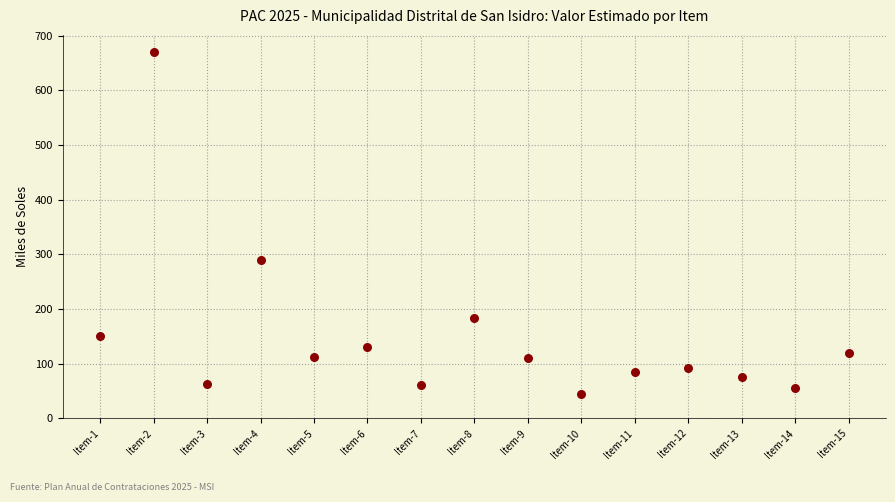

What is the range of X values (max minus min)?

14.0